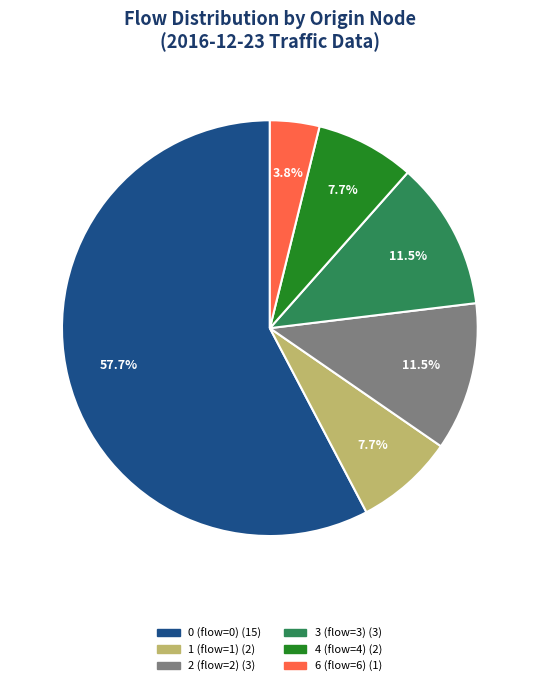

Which category has the smallest portion of the pie?

6